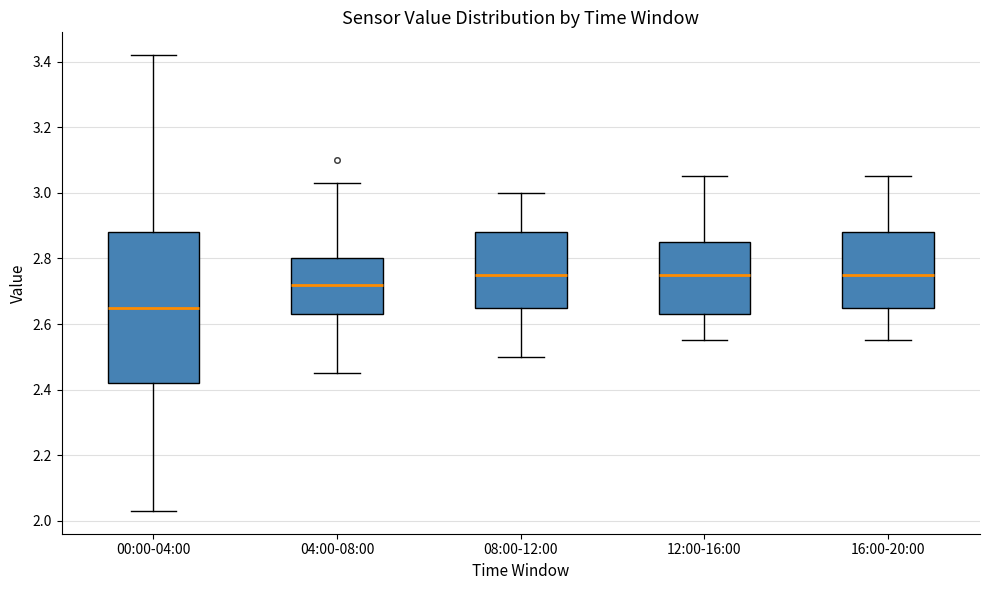

Where does the upper whisker of the box for 16:00-20:00 end on the y-axis? The values are not printed on the chart, so give them approximately, as read against the axis.

3.06